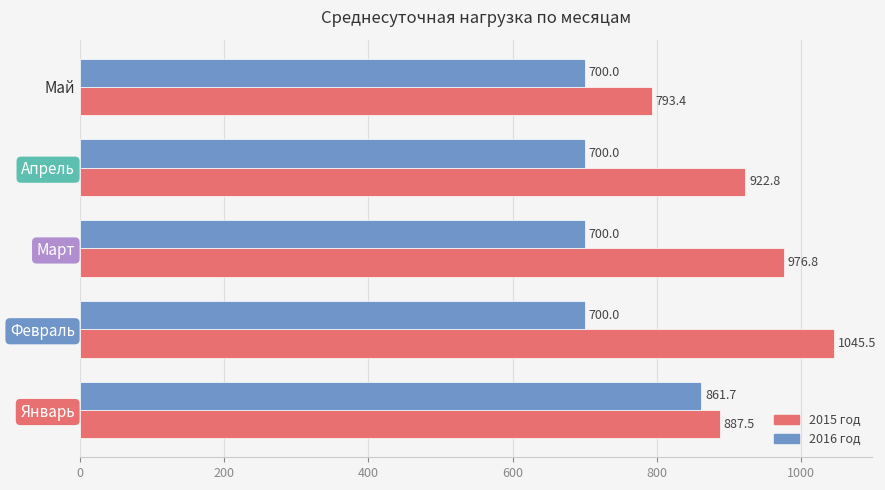

At which category is the sum across all series the highest?

Январь